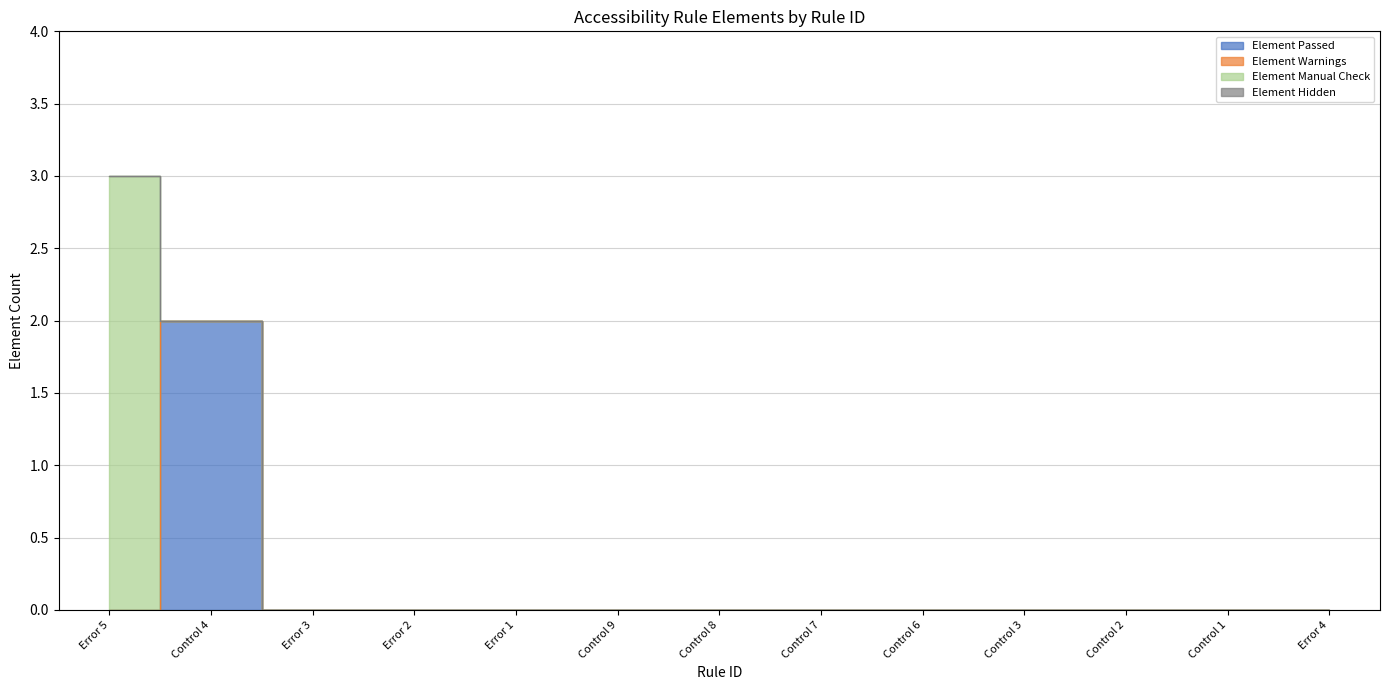

Is the value of Element Warnings at Control 9 greater than the value of Element Passed at Control 9?

No